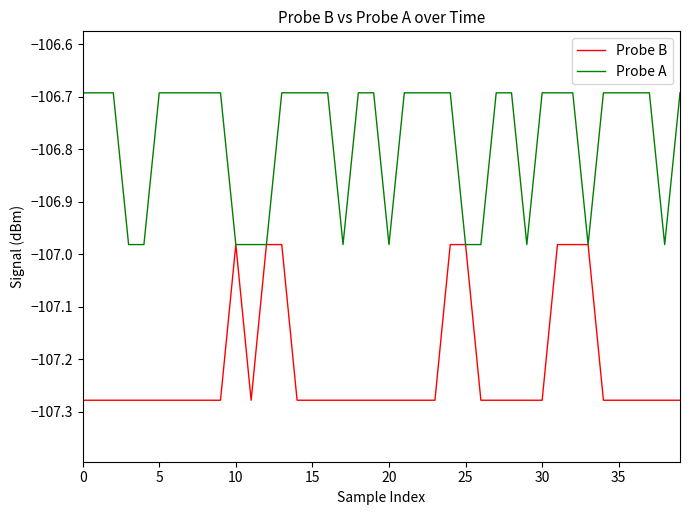

Which series has the largest total across all categories?

Probe A